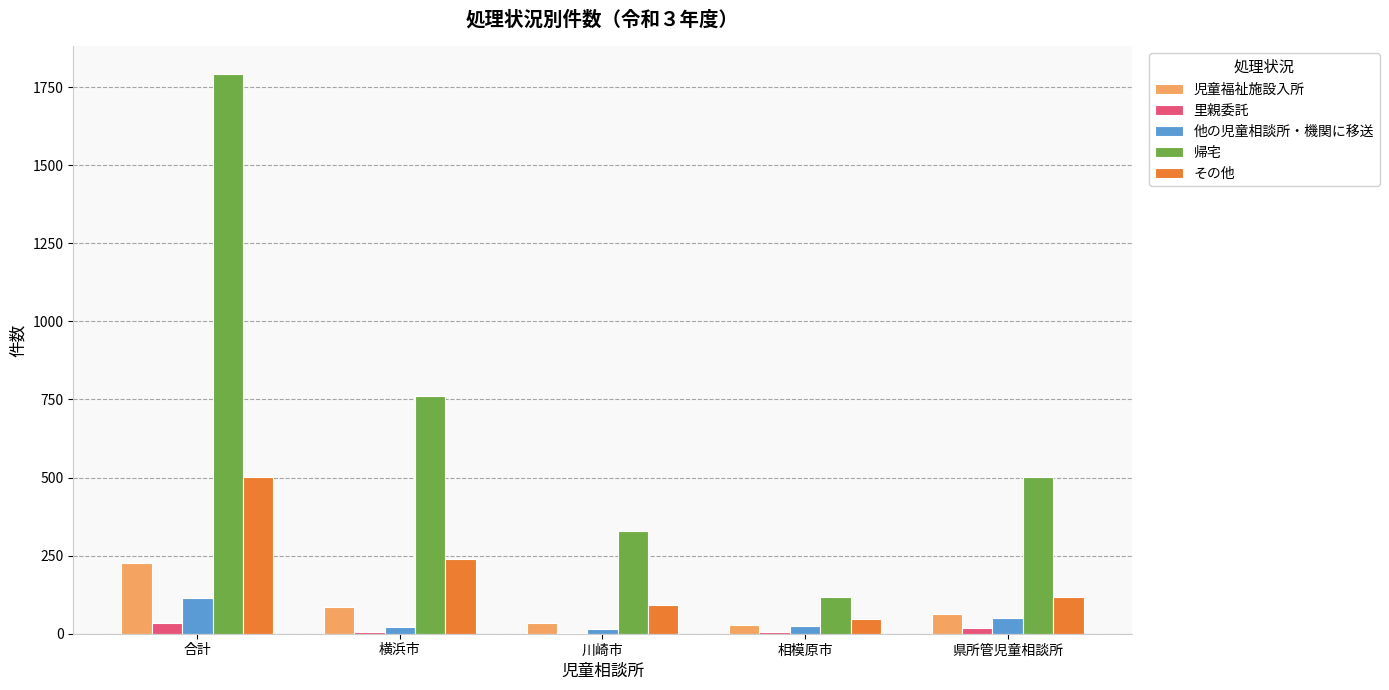

Which series has the widest spread of values?

帰宅